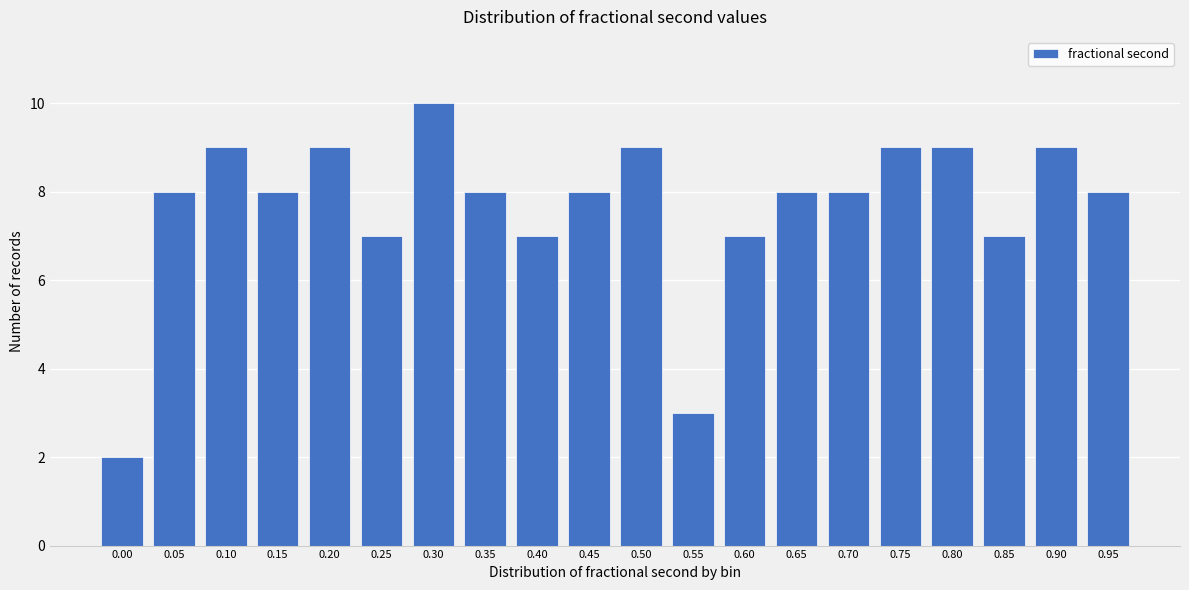

Reading left to right, list all the values displayed in this chart.

2	8	9	8	9	7	10	8	7	8	9	3	7	8	8	9	9	7	9	8